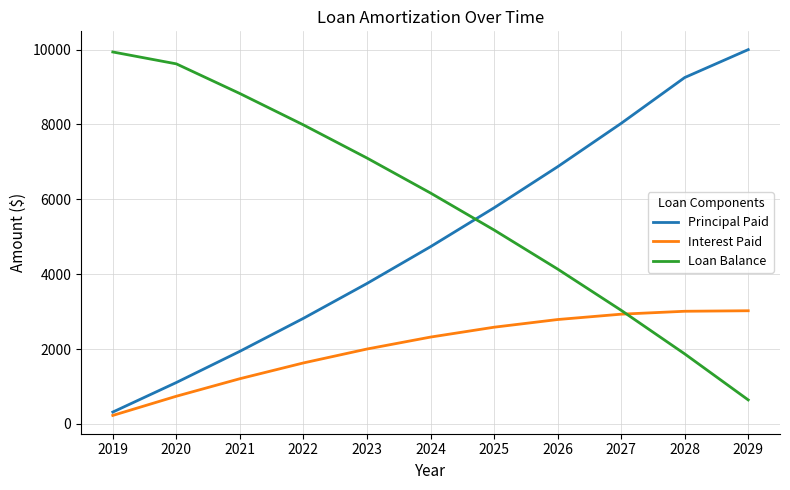

What is the difference between the Loan Balance values at 2025 and 2029?

4540.2